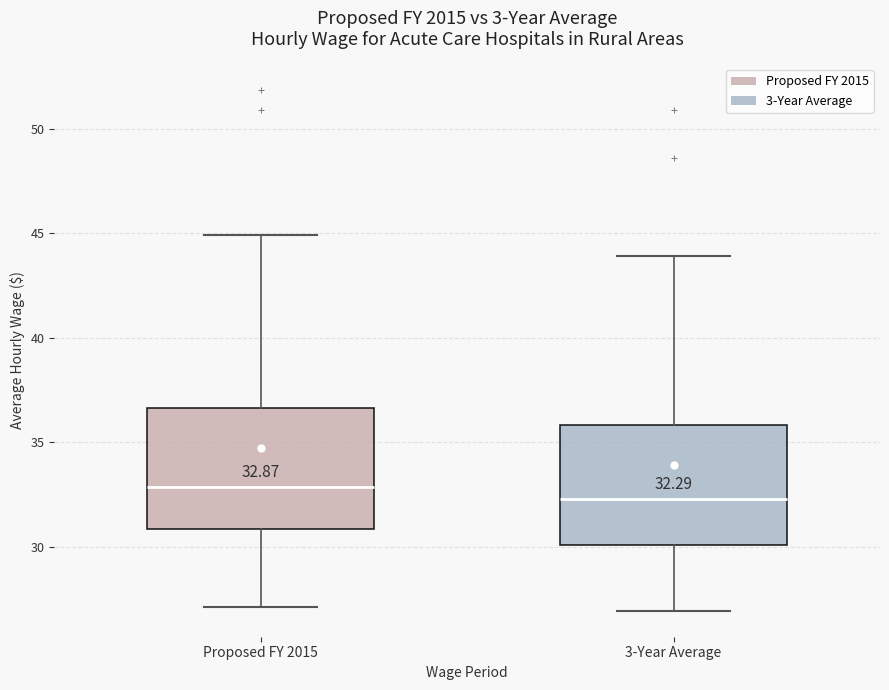

Which box has the highest median line?

Proposed FY 2015